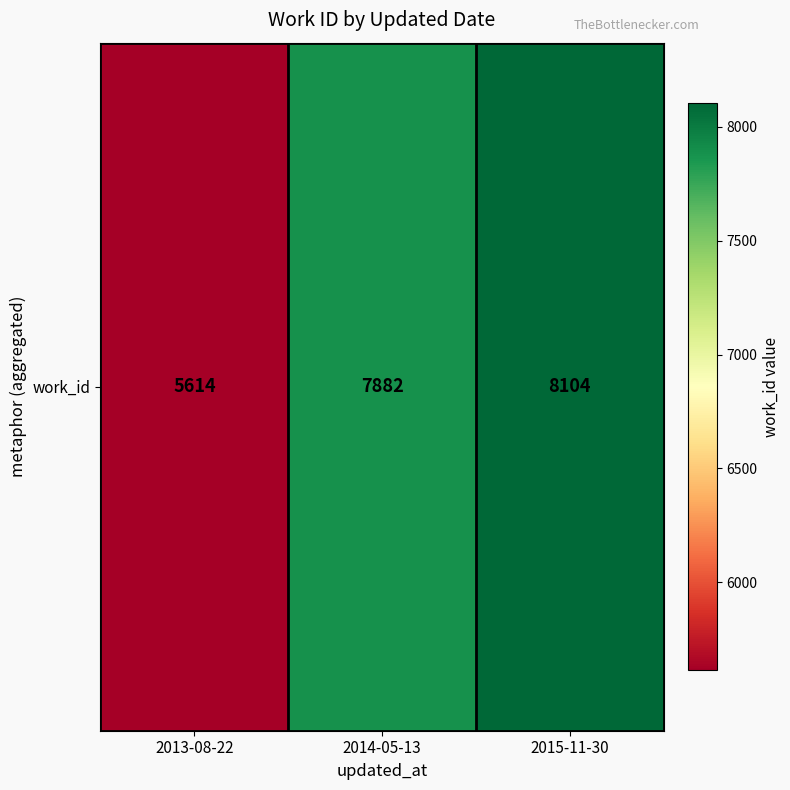

What value does the data have at 2014-05-13, to the nearest 100?

7900